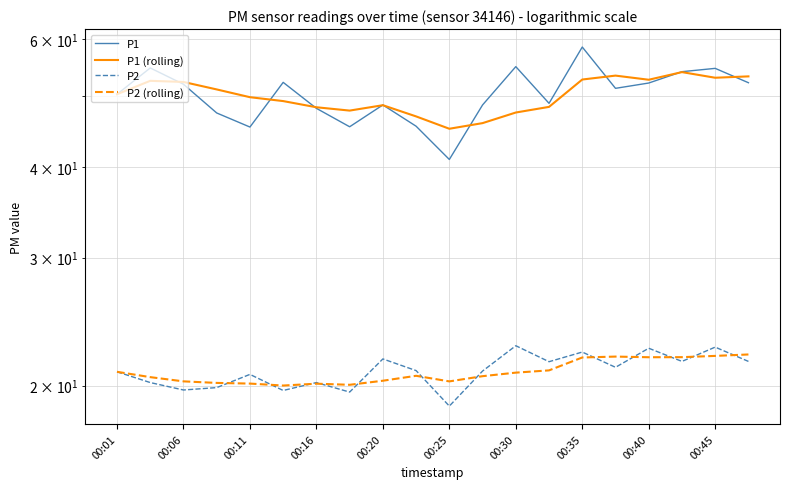

True or false: P2 (rolling) has a value of 32.4 at 00:20.

False